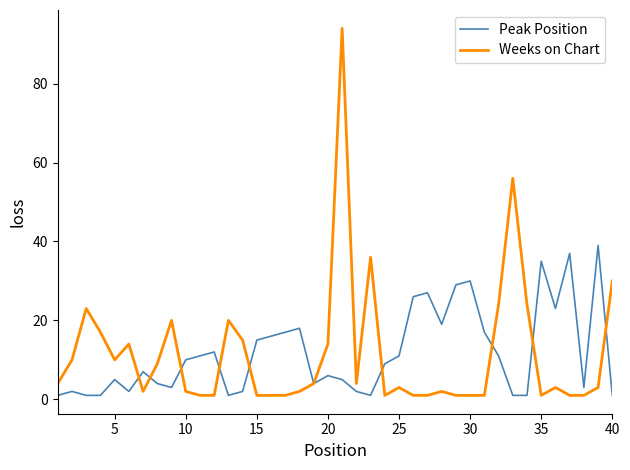

Which series has the largest range (max minus min)?

Weeks on Chart